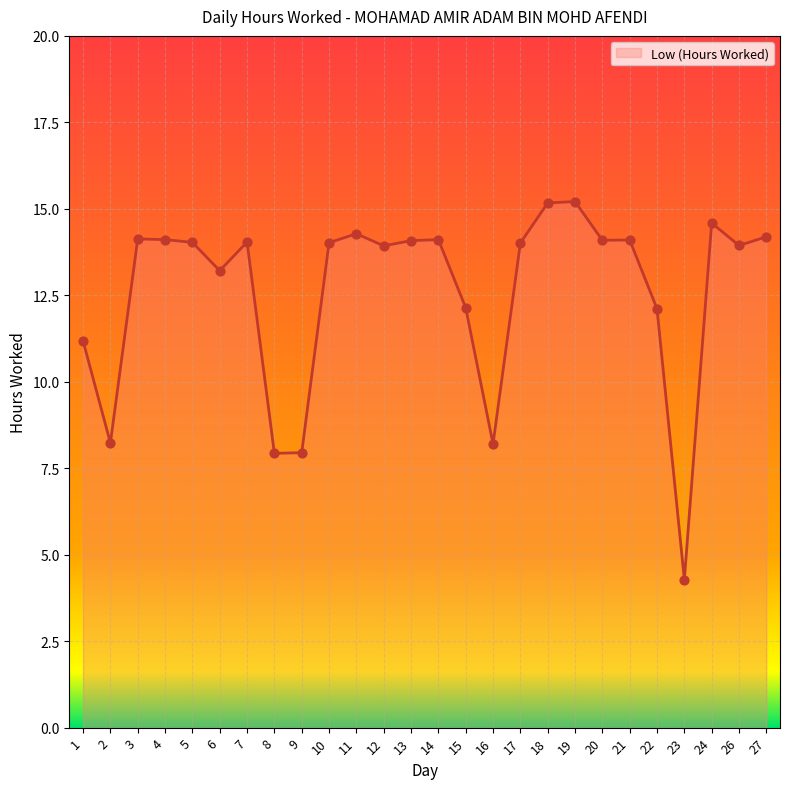

What is the change in value from 4 to 23?

-9.8